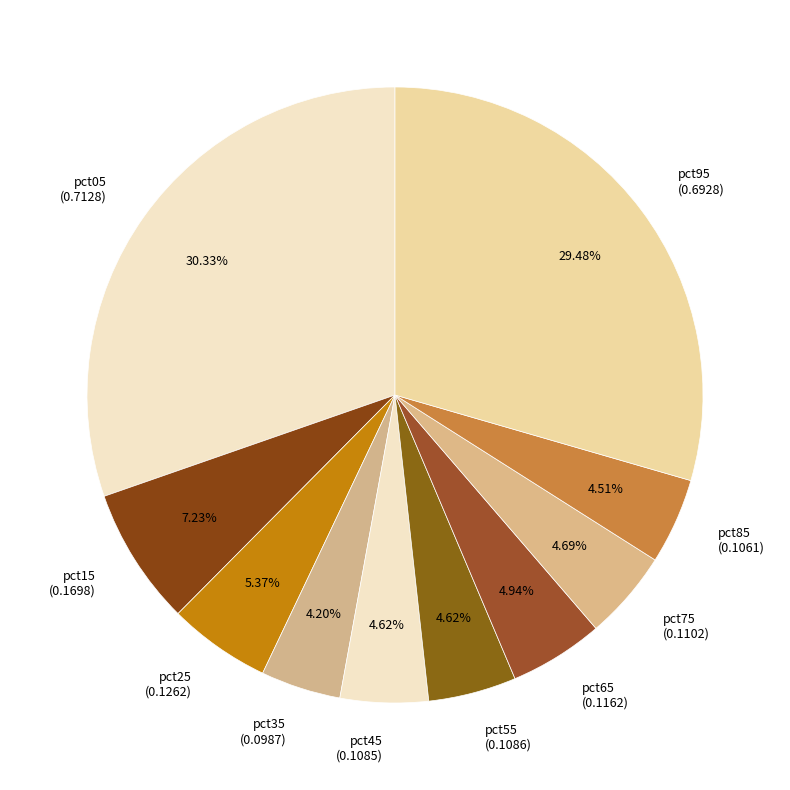

Count the number of slices in the pie.

10